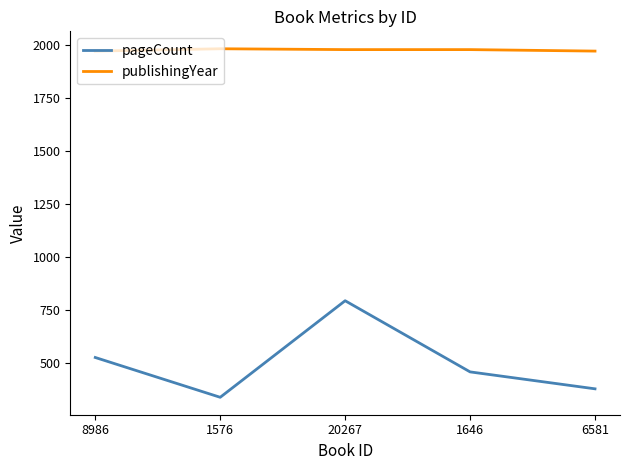

Which series has the largest total across all categories?

publishingYear